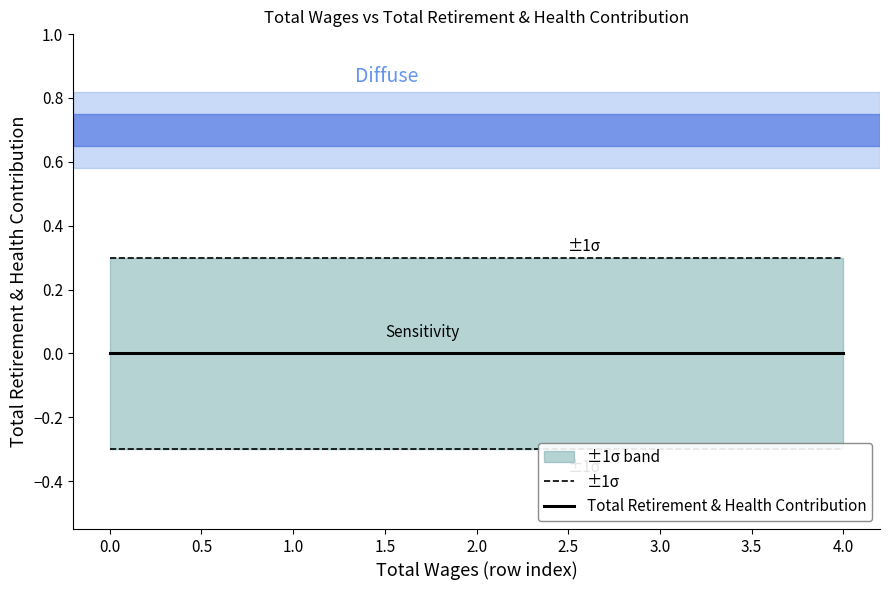

What is the value of the ±1σ point at the 4th from the left?

0.3